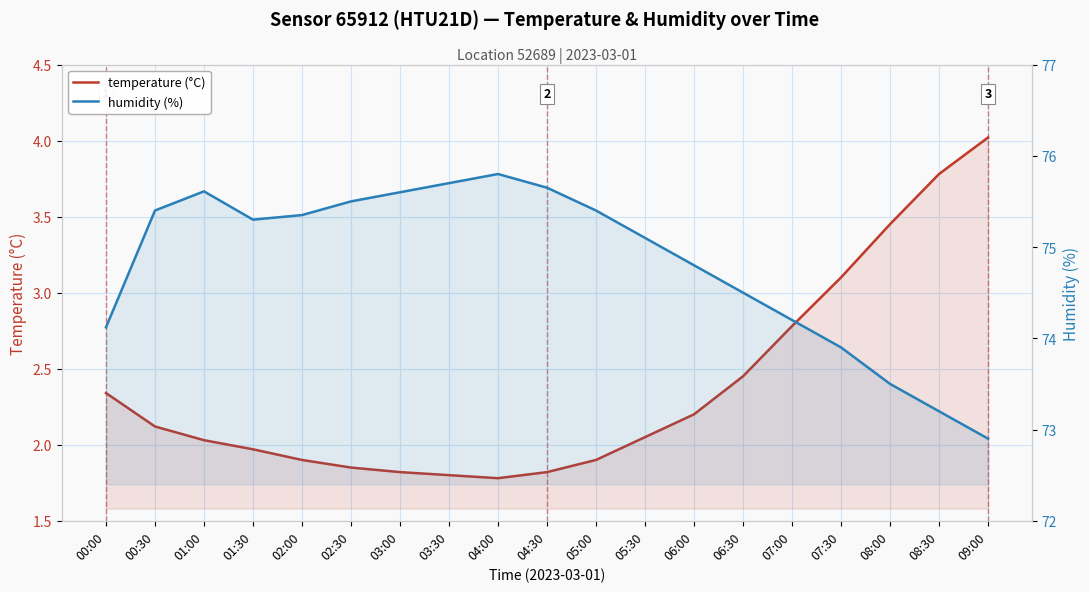

Rank the series by their maximum value, from highest to lowest.

humidity (%), temperature (°C)